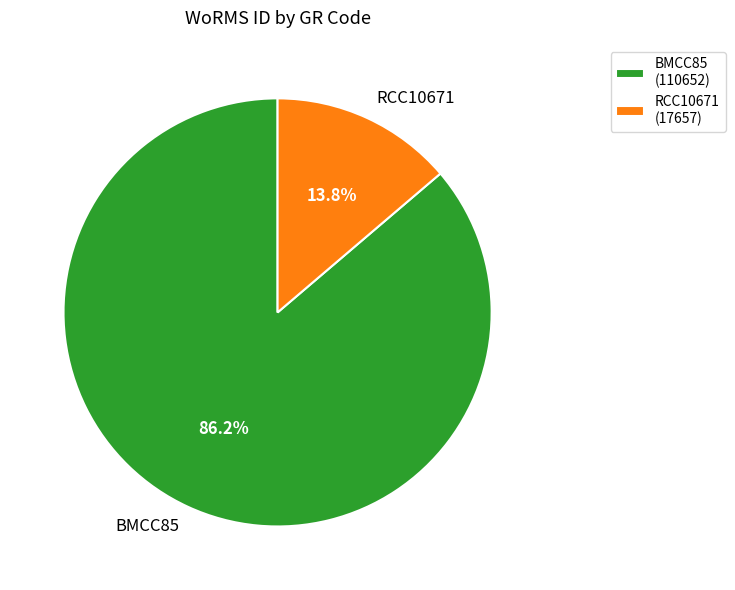

True or false: BMCC85 accounts for 92% of the total.

False